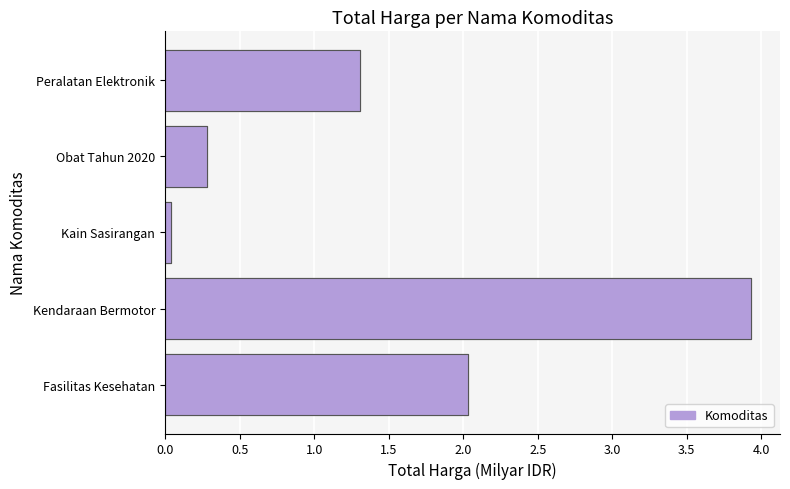

Reading right to left, what are all the values shown in this chart?

1.3	0.3	0.0	3.9	2.0